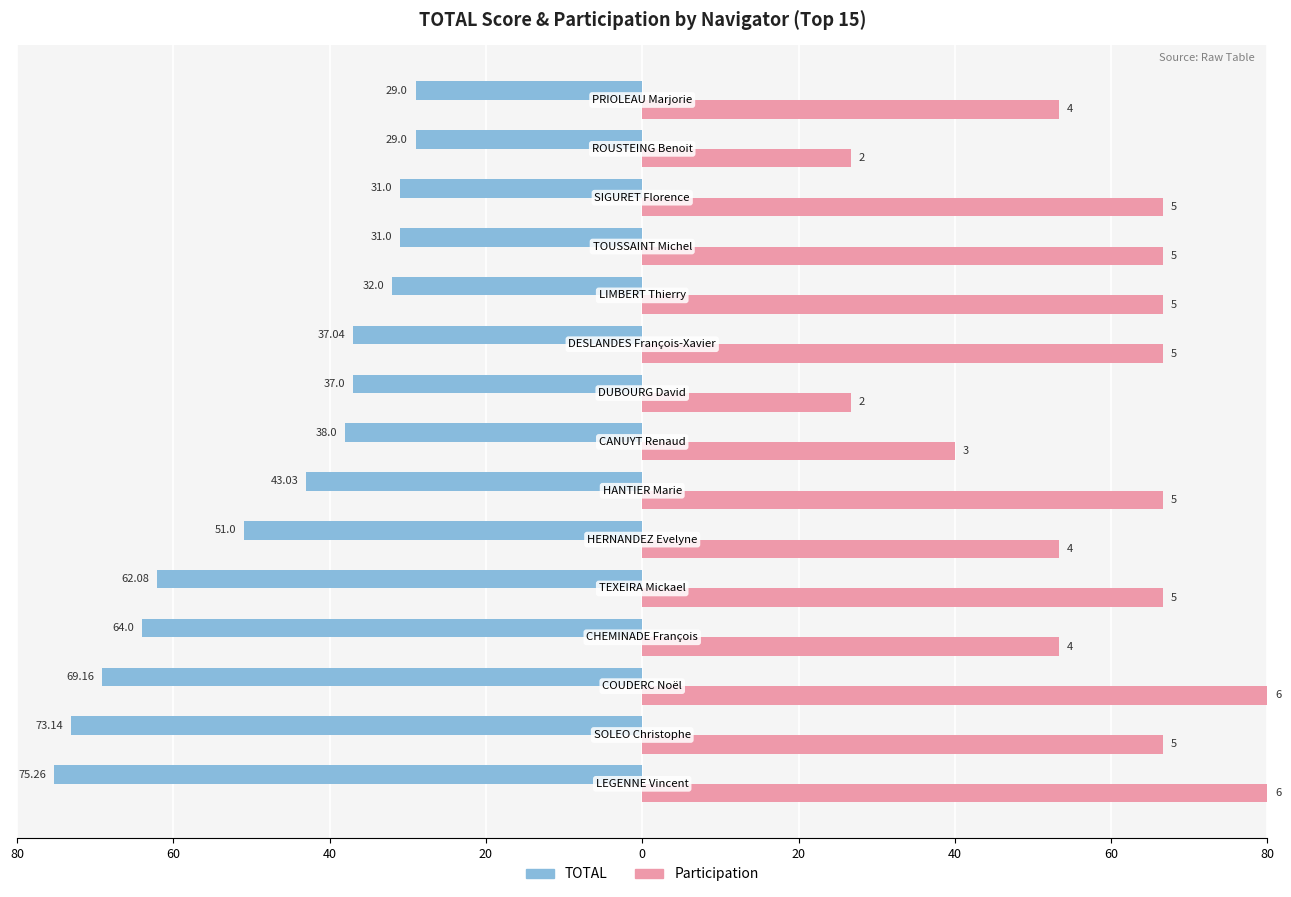

What are all the series names shown in the legend?

TOTAL, Participation